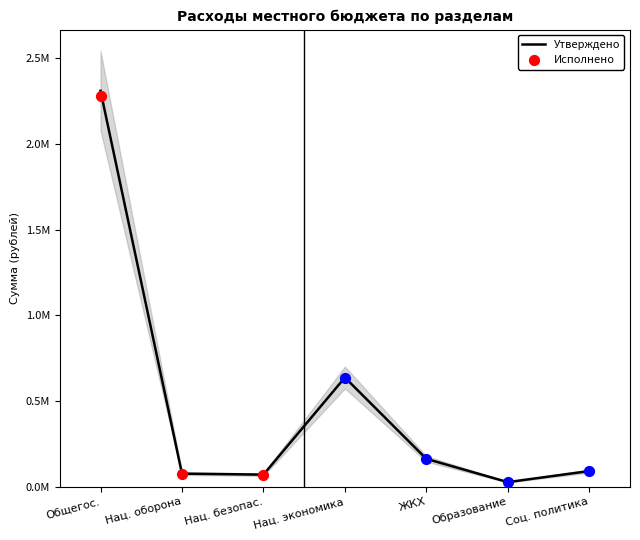

Which has a higher value, Нац. оборона or Нац. безопас.?

Нац. оборона